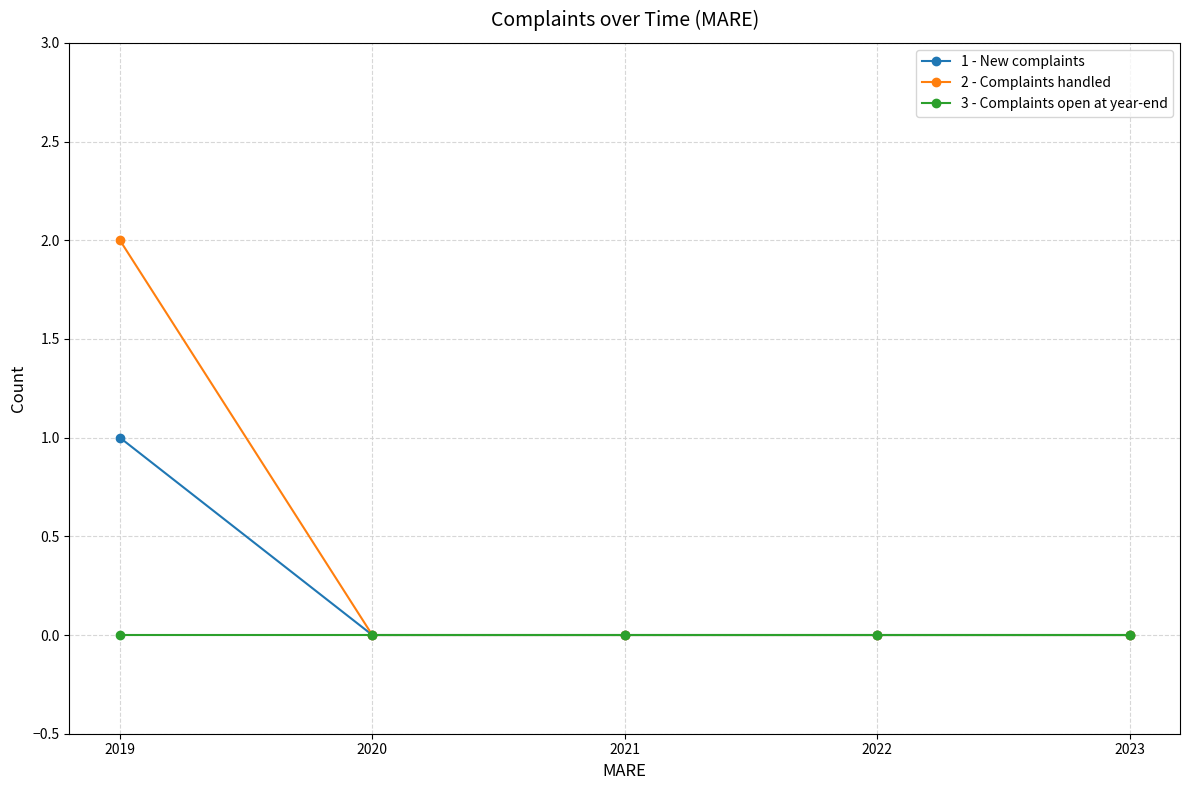

Rank the series by their maximum value, from highest to lowest.

2 - Complaints handled, 1 - New complaints, 3 - Complaints open at year-end